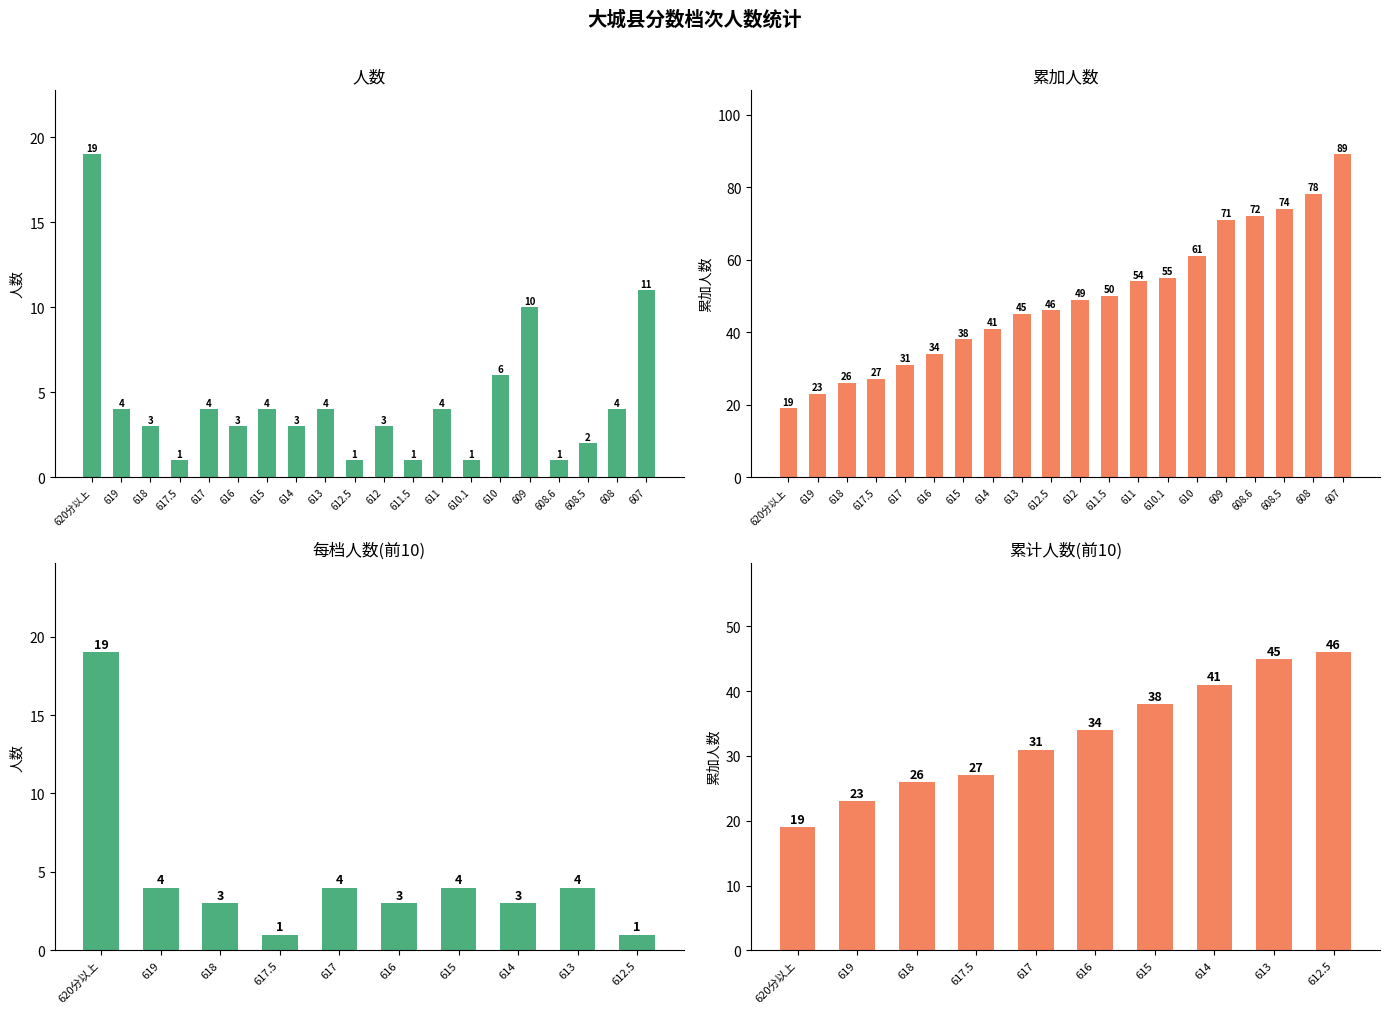

Rank the series by their maximum value, from lowest to highest.

人数, 累加人数